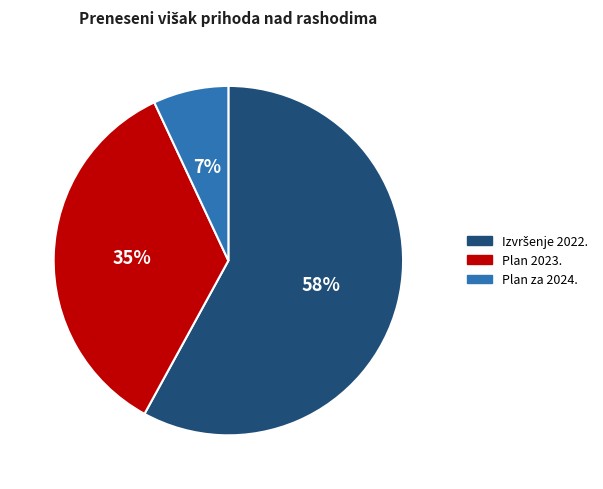

True or false: Plan za 2024. accounts for 7% of the total.

True